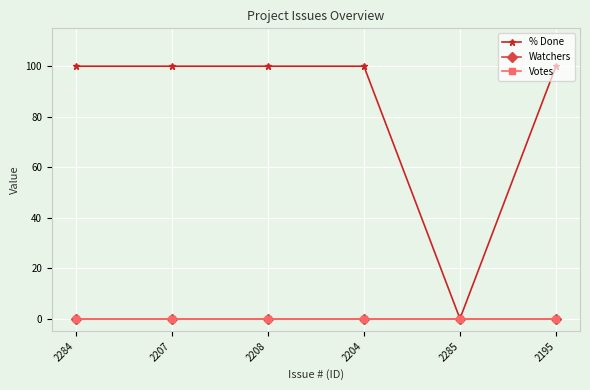

Is this an area chart (filled region under the line)?

No